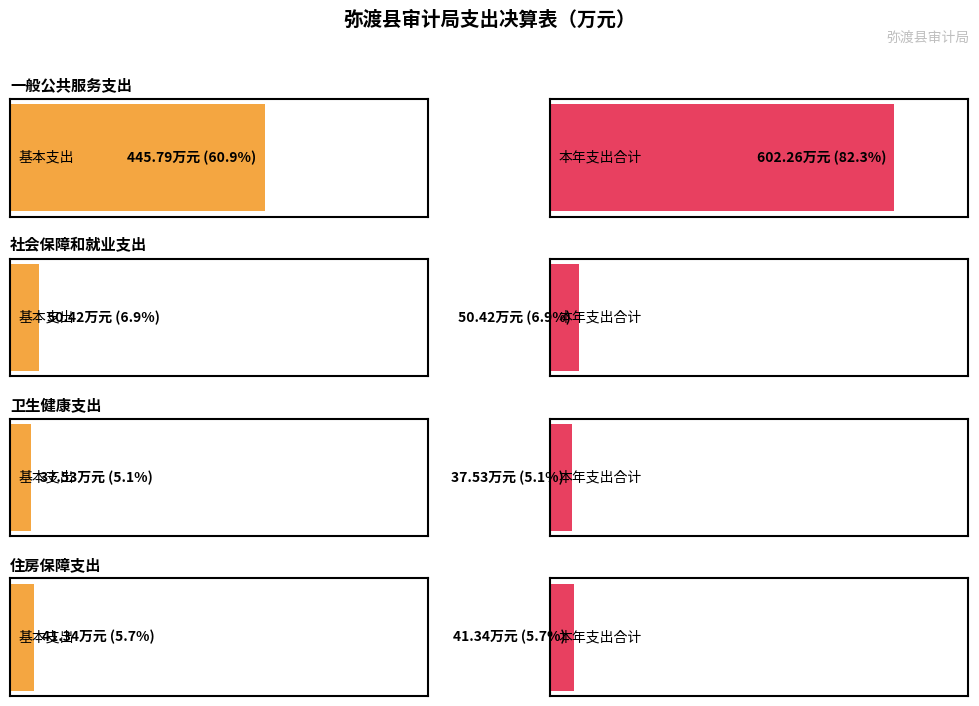

At which category is the sum across all series the highest?

一般公共服务支出